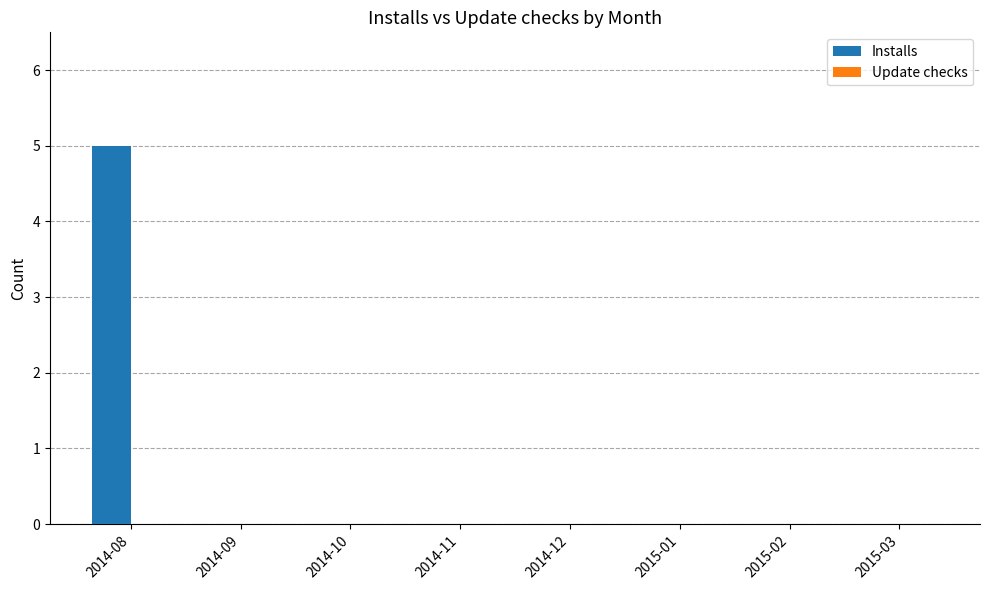

Reading left to right, what are all the values shown in this chart?

2014-08=5	2014-09=0	2014-10=0	2014-11=0	2014-12=0	2015-01=0	2015-02=0	2015-03=0